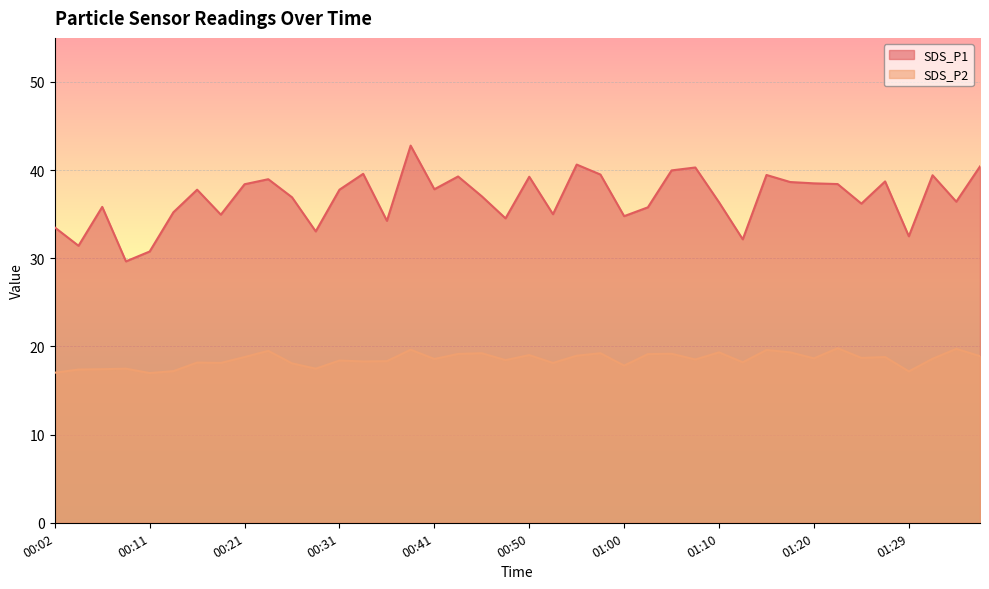

What is the sum of the SDS_P1 values at 00:33 and 00:21?

78.0